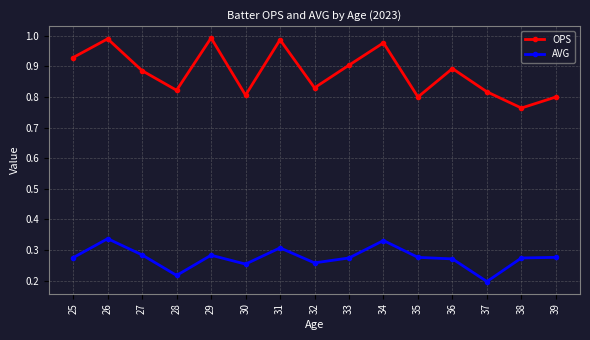

What is the sum of all AVG values?

4.1